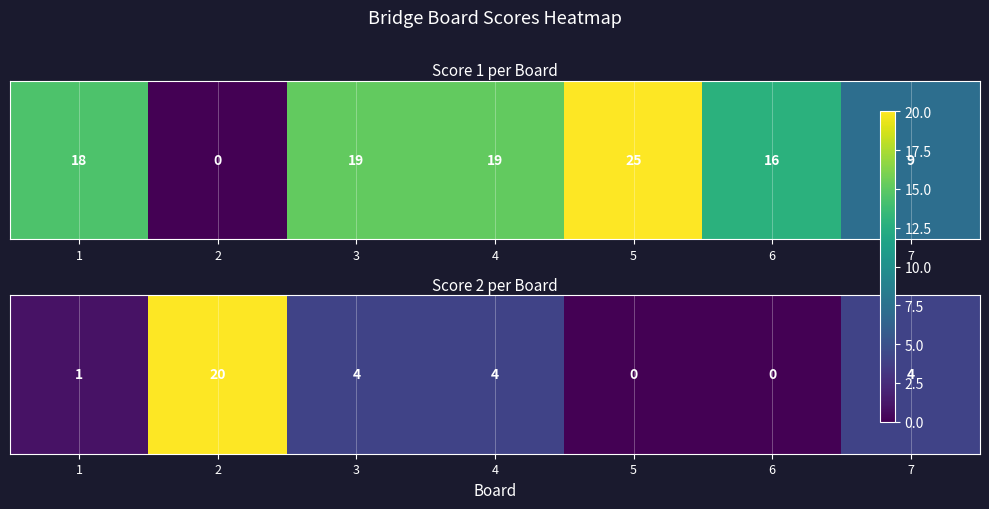

How many distinct data groups are displayed?

1